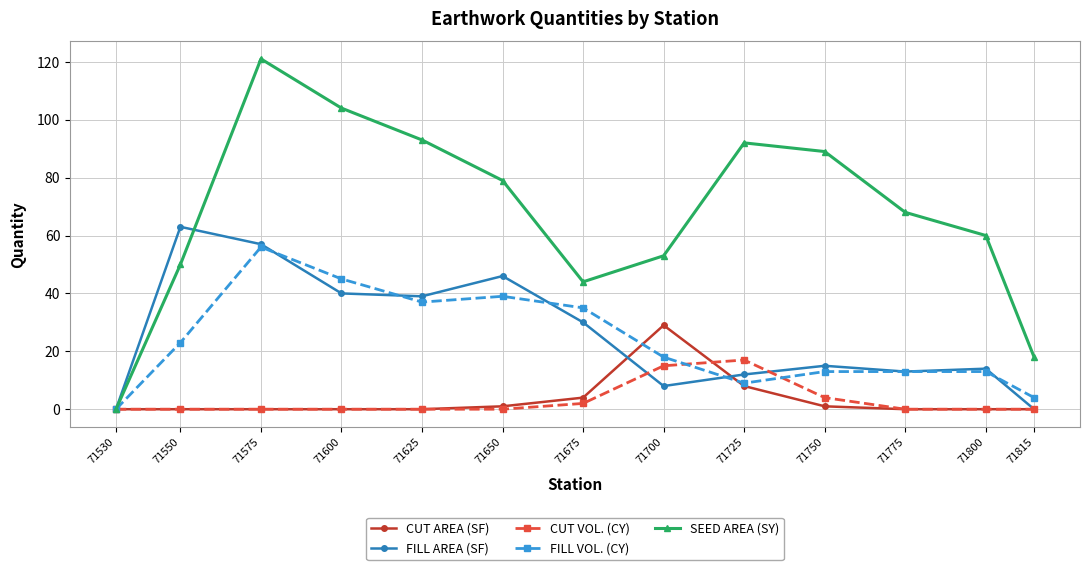

Reading left to right, transcribe all the data shown in this chart.

CUT AREA (SF): 71530=0	71550=0	71575=0	71600=0	71625=0	71650=1	71675=4	71700=29	71725=8	71750=1	71775=0	71800=0	71815=0
FILL AREA (SF): 71530=0	71550=63	71575=57	71600=40	71625=39	71650=46	71675=30	71700=8	71725=12	71750=15	71775=13	71800=14	71815=0
CUT VOL. (CY): 71530=0	71550=0	71575=0	71600=0	71625=0	71650=0	71675=2	71700=15	71725=17	71750=4	71775=0	71800=0	71815=0
FILL VOL. (CY): 71530=0	71550=23	71575=56	71600=45	71625=37	71650=39	71675=35	71700=18	71725=9	71750=13	71775=13	71800=13	71815=4
SEED AREA (SY): 71530=0	71550=50	71575=121	71600=104	71625=93	71650=79	71675=44	71700=53	71725=92	71750=89	71775=68	71800=60	71815=18